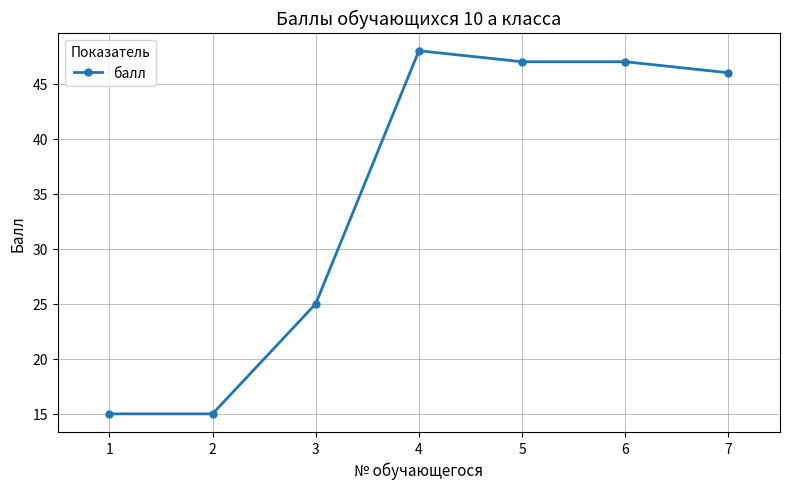

Count the number of categories in the chart.

7